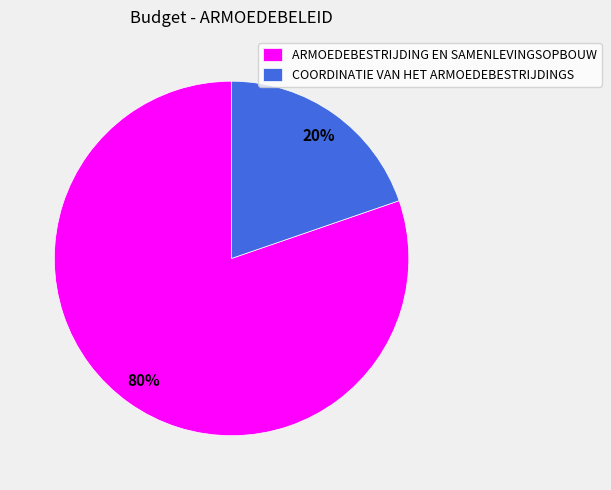

Rank the categories by value from highest to lowest.

ARMOEDEBESTRIJDING EN SAMENLEVINGSOPBOUW, COORDINATIE VAN HET ARMOEDEBESTRIJDINGS